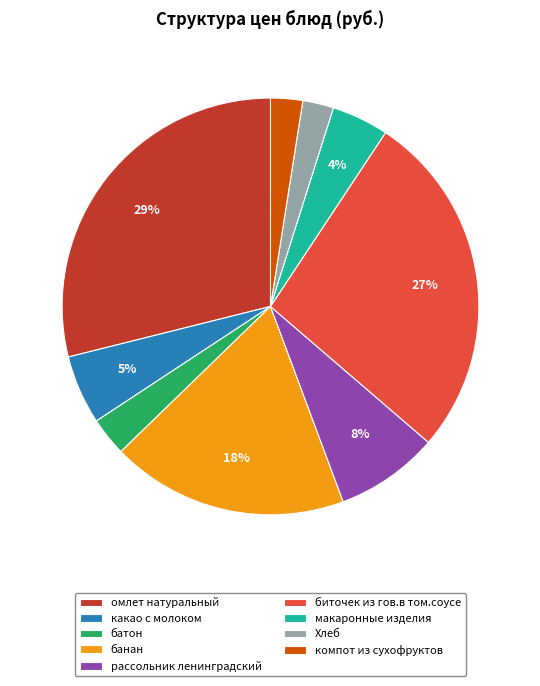

Which category has the biggest portion of the pie?

омлет натуральный